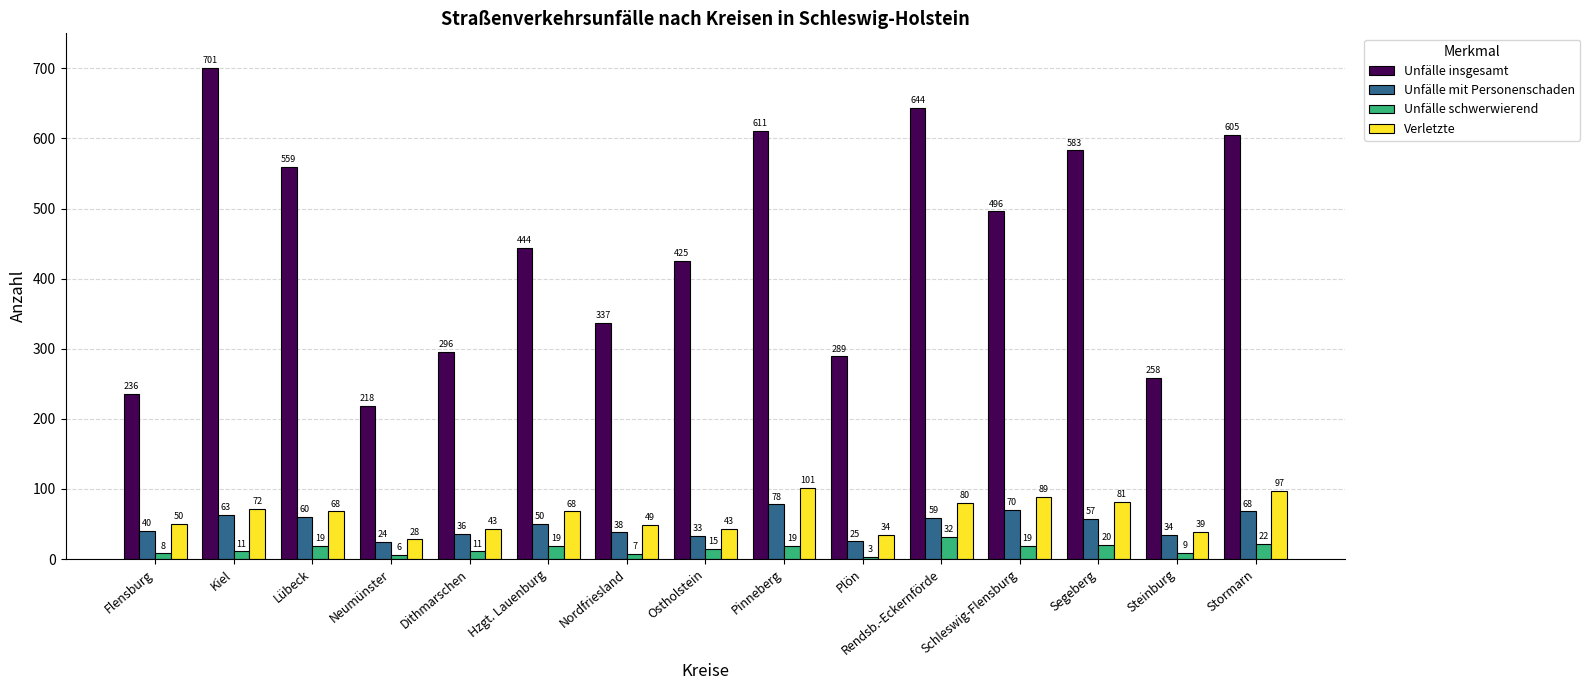

What is the average value of the Unfälle mit Personenschaden series?

49